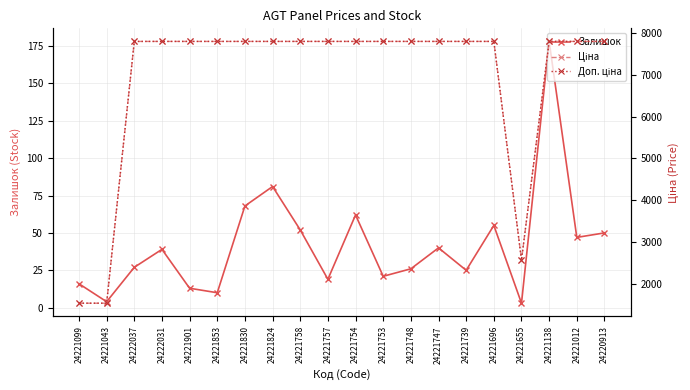

What is the value of the Доп. ціна point at the 15th from the left?

7792.9